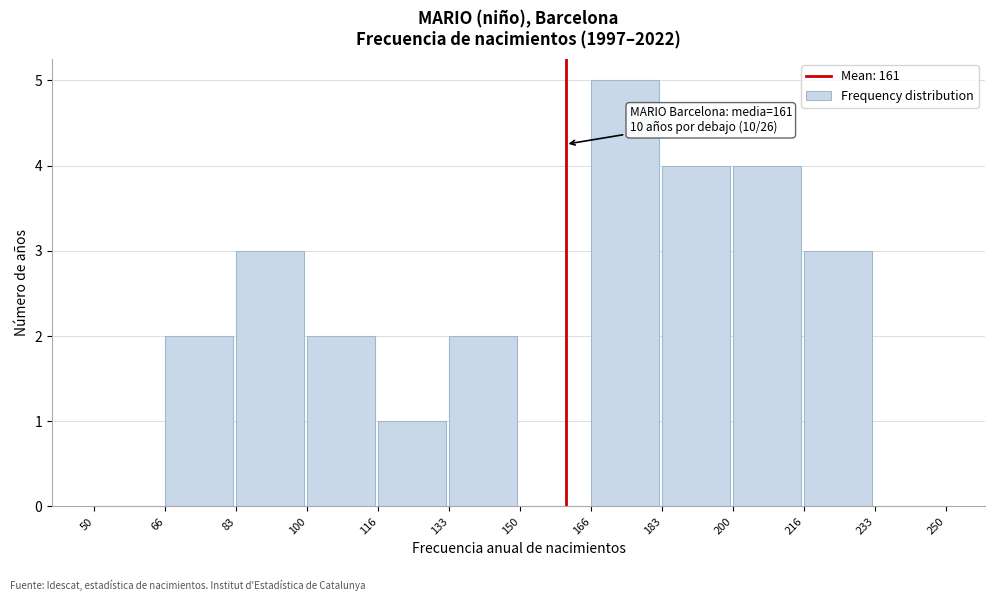

Which range on the x-axis has the tallest bar?

166 to 183